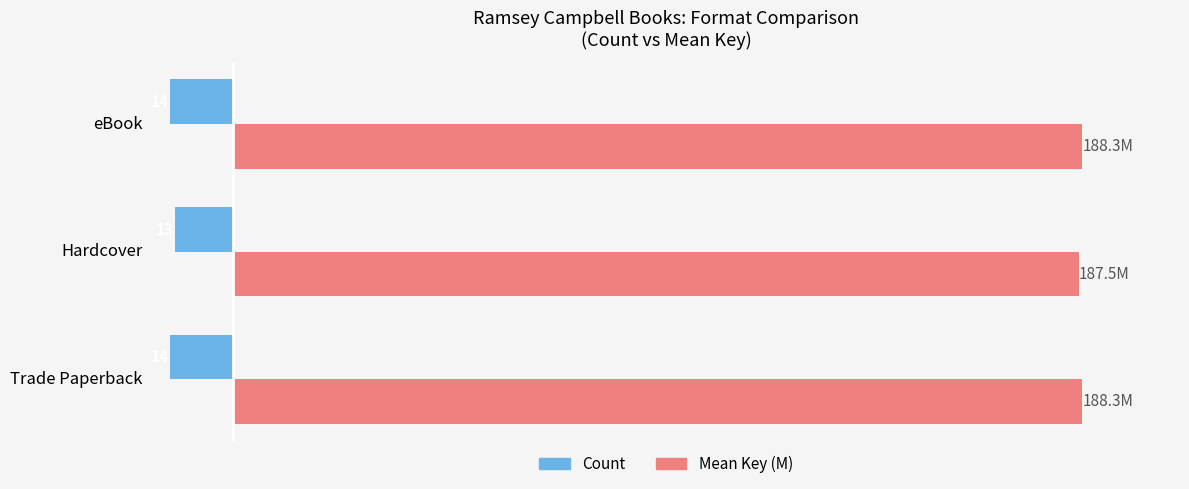

What are all the series names shown in the legend?

Count, Mean Key (M)